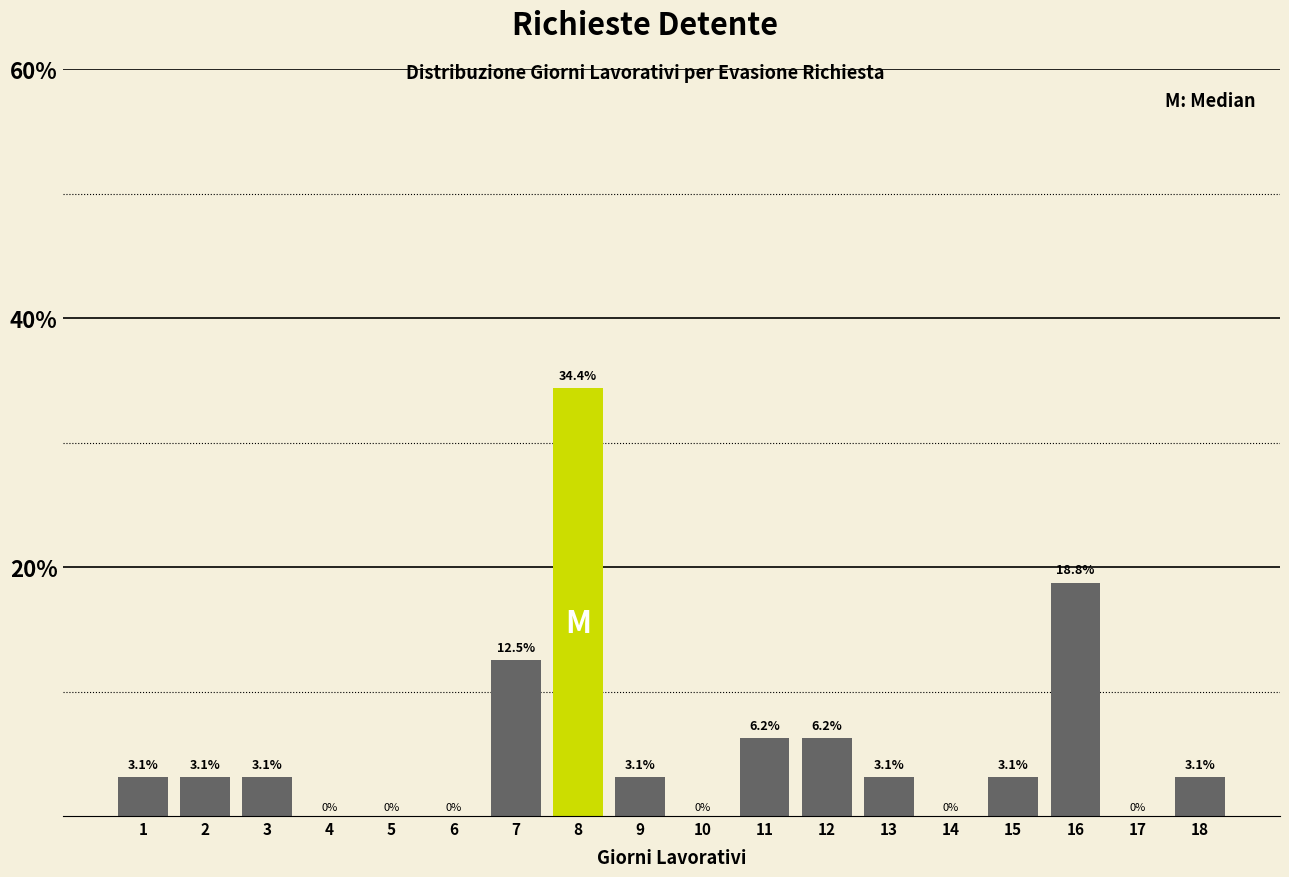

What is the sum of the values at 17 and 1?

3.1